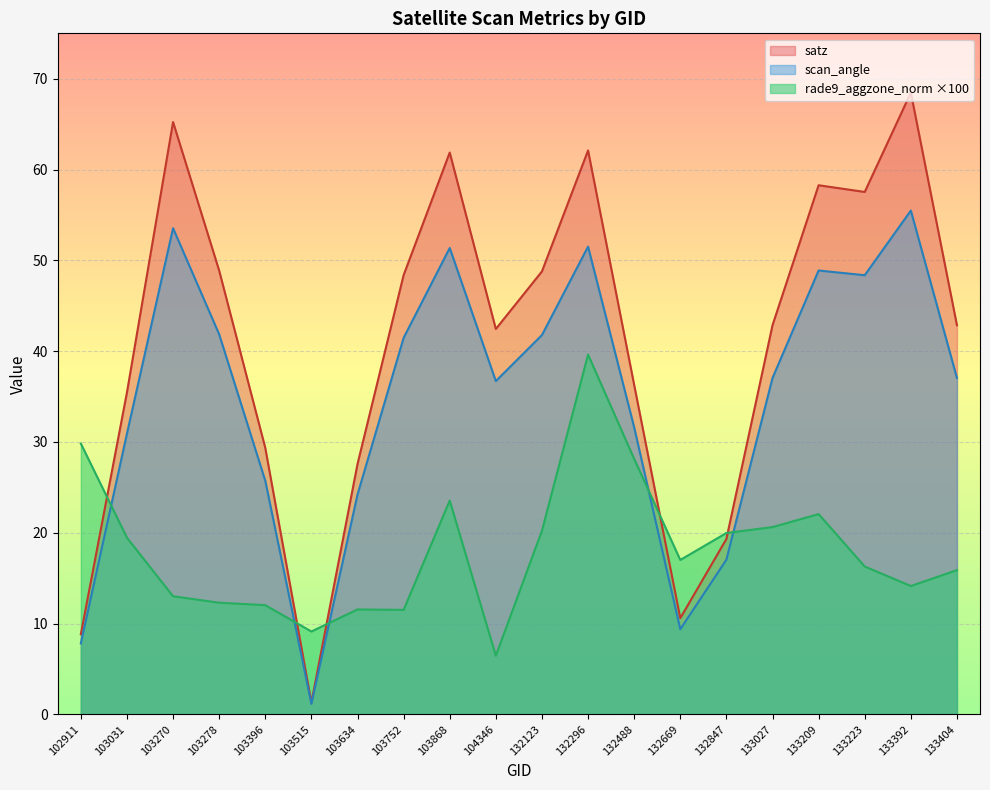

Between 103634 and 132123, which is larger?

132123